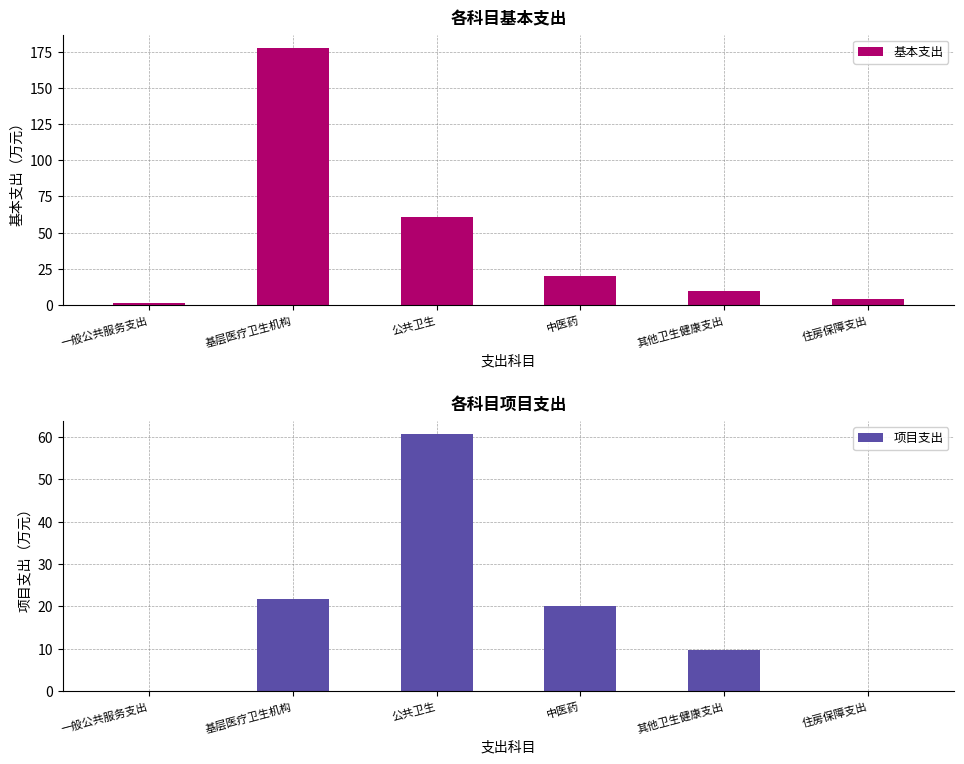

What position from the right is 其他卫生健康支出?

2